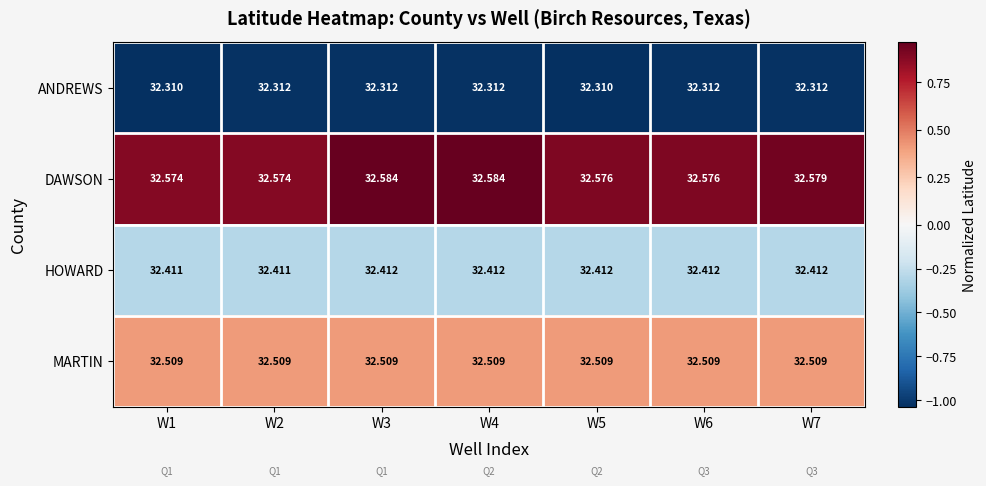

List the series in order of their overall mean, highest first.

DAWSON, MARTIN, HOWARD, ANDREWS